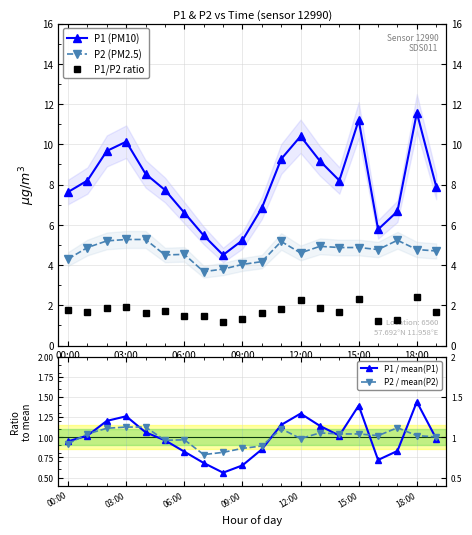

What is the greatest value displayed?

11.6